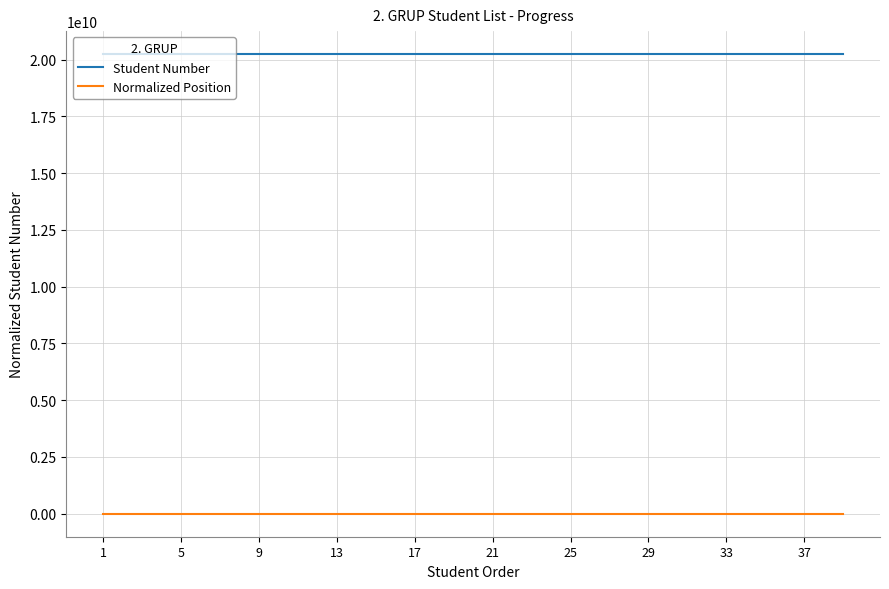

How many distinct data groups are displayed?

2